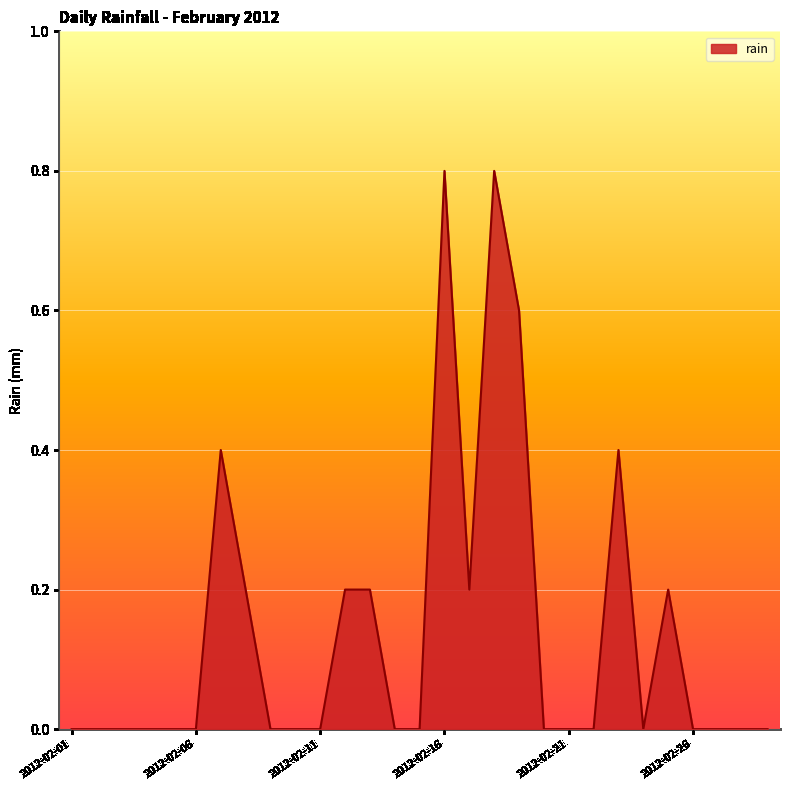

What is the maximum value shown in the chart?

0.8